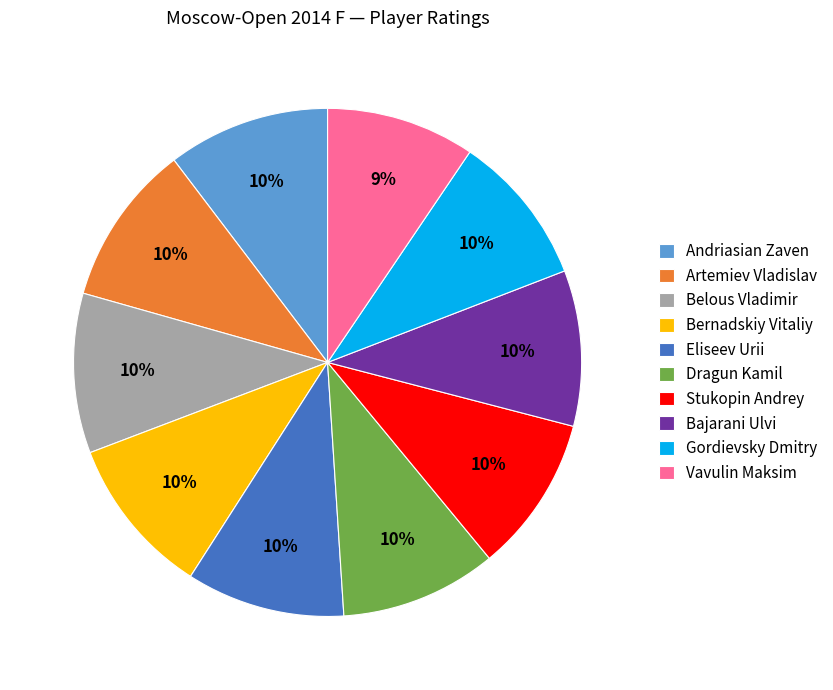

Count the number of slices in the pie.

10